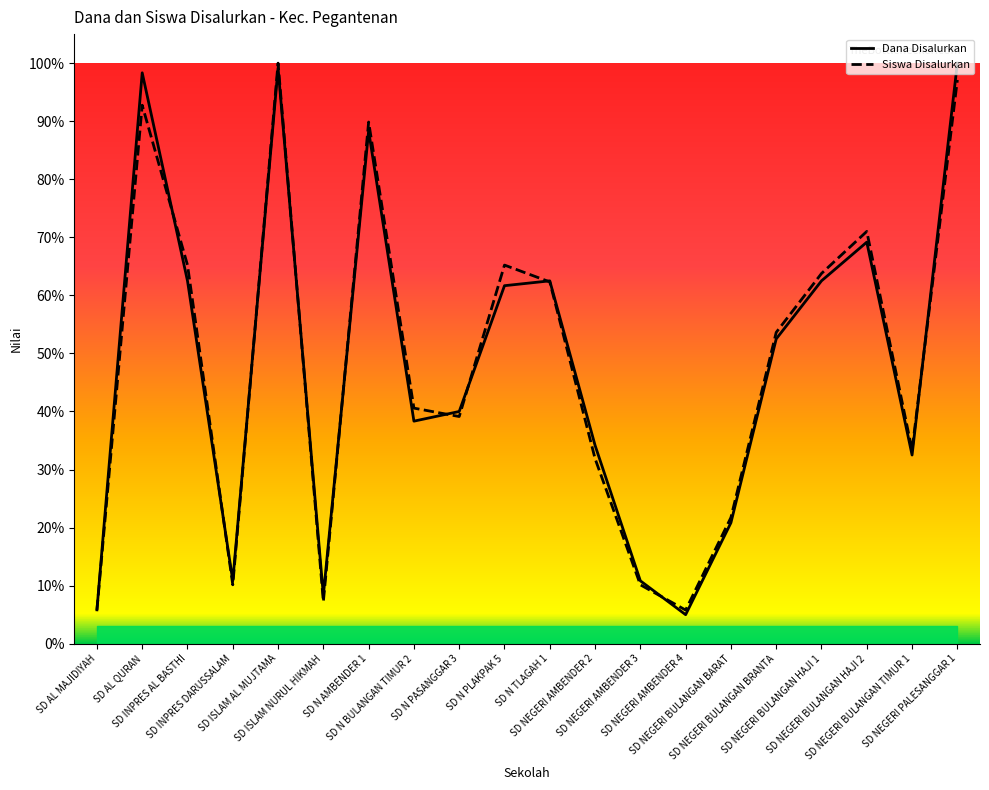

What is the sum of the Dana Disalurkan values at SD NEGERI BULANGAN BARAT and SD INPRES AL BASTHI?

0.8